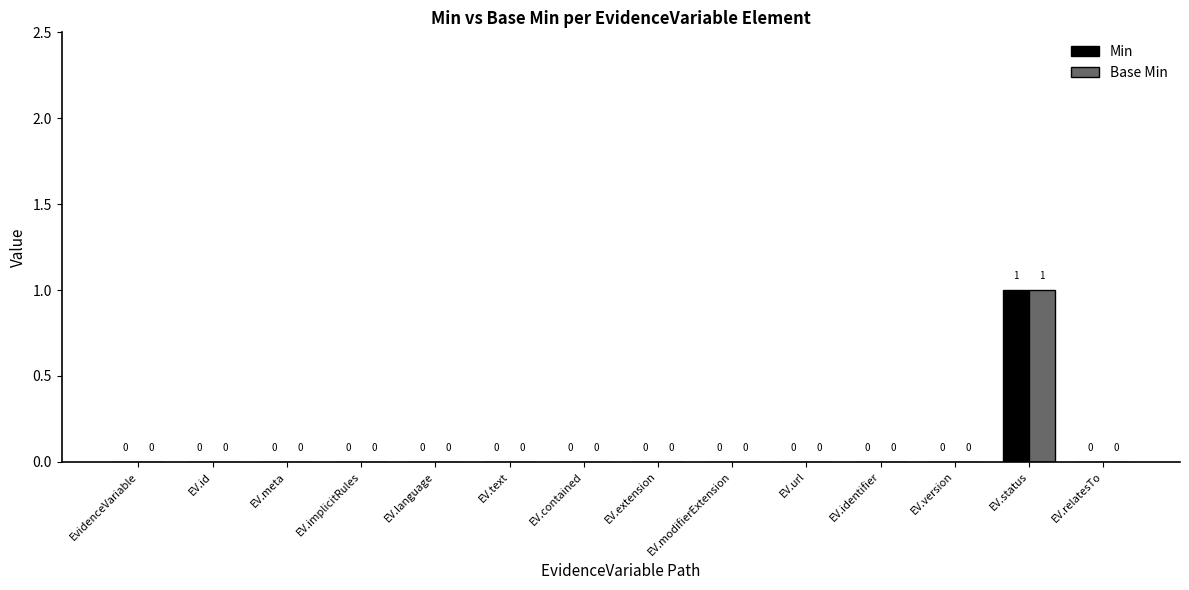

How many Min values are between 0 and 1?

14